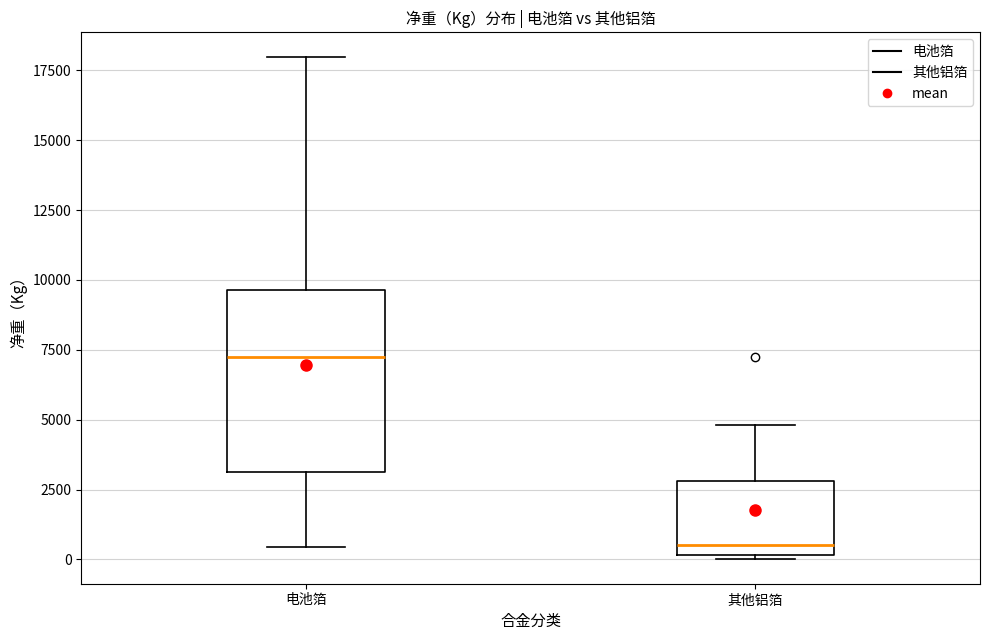

Where is the upper edge of the box for 其他铝箔 on the y-axis? The values are not printed on the chart, so give them approximately, as read against the axis.

3000